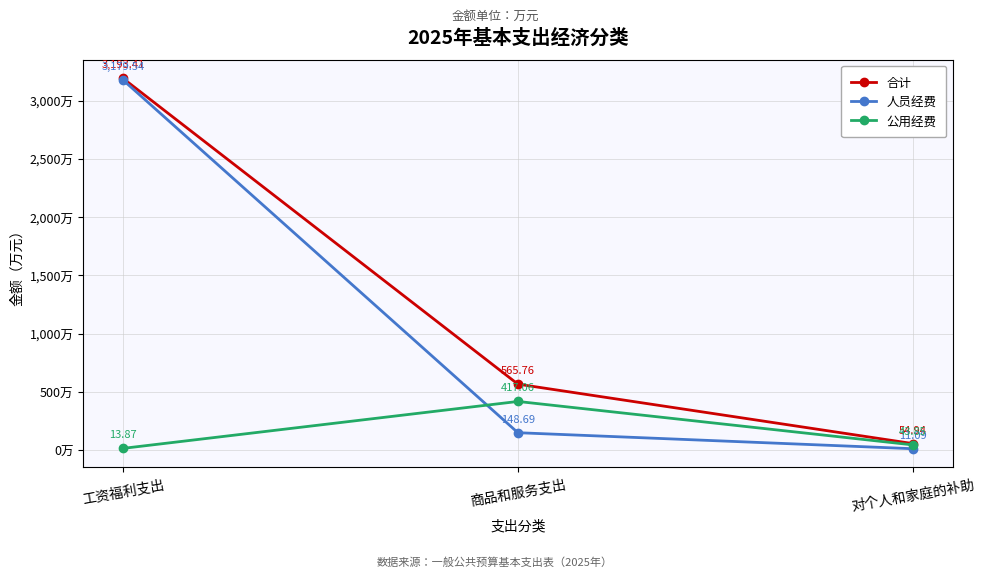

Between 工资福利支出 and 对个人和家庭的补助, which series saw the biggest shift?

人员经费